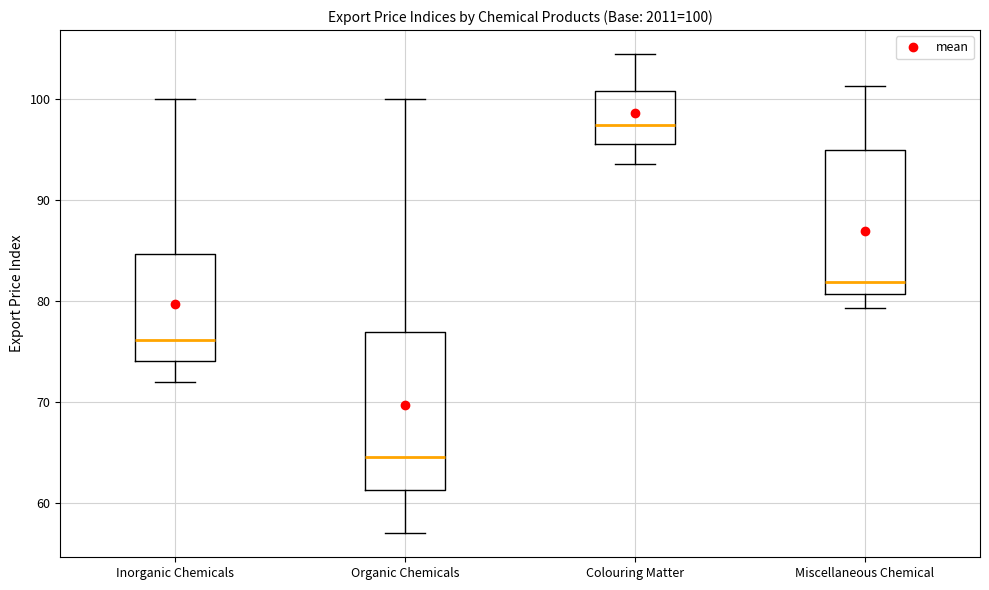

Which box's median line is the highest?

Colouring Matter